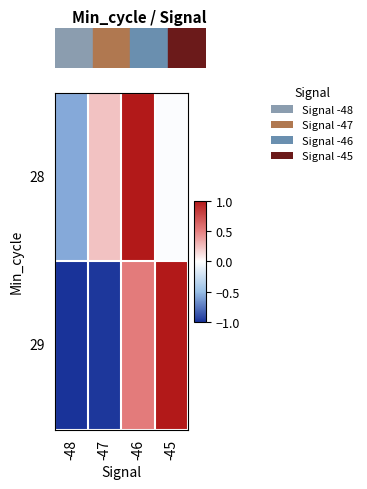

At how many categories does at least one series exceed 0?

3